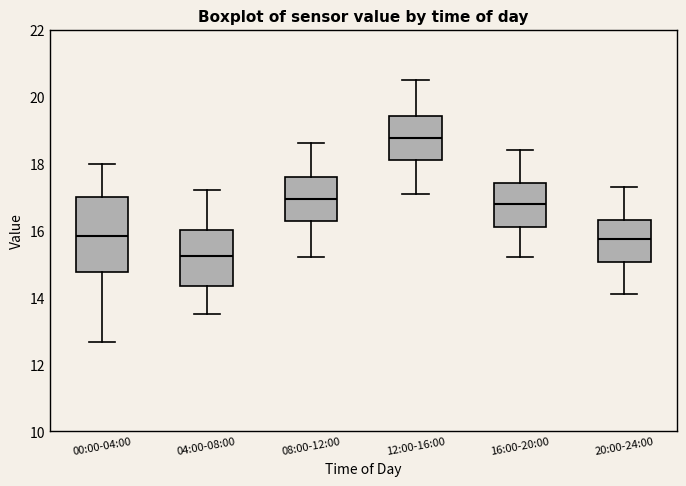

Which box has the highest median line?

12:00-16:00